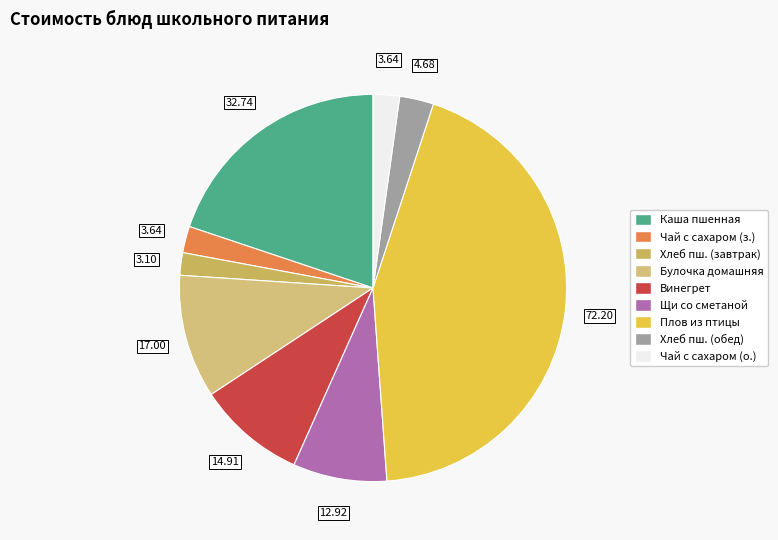

Count the number of slices in the pie.

9